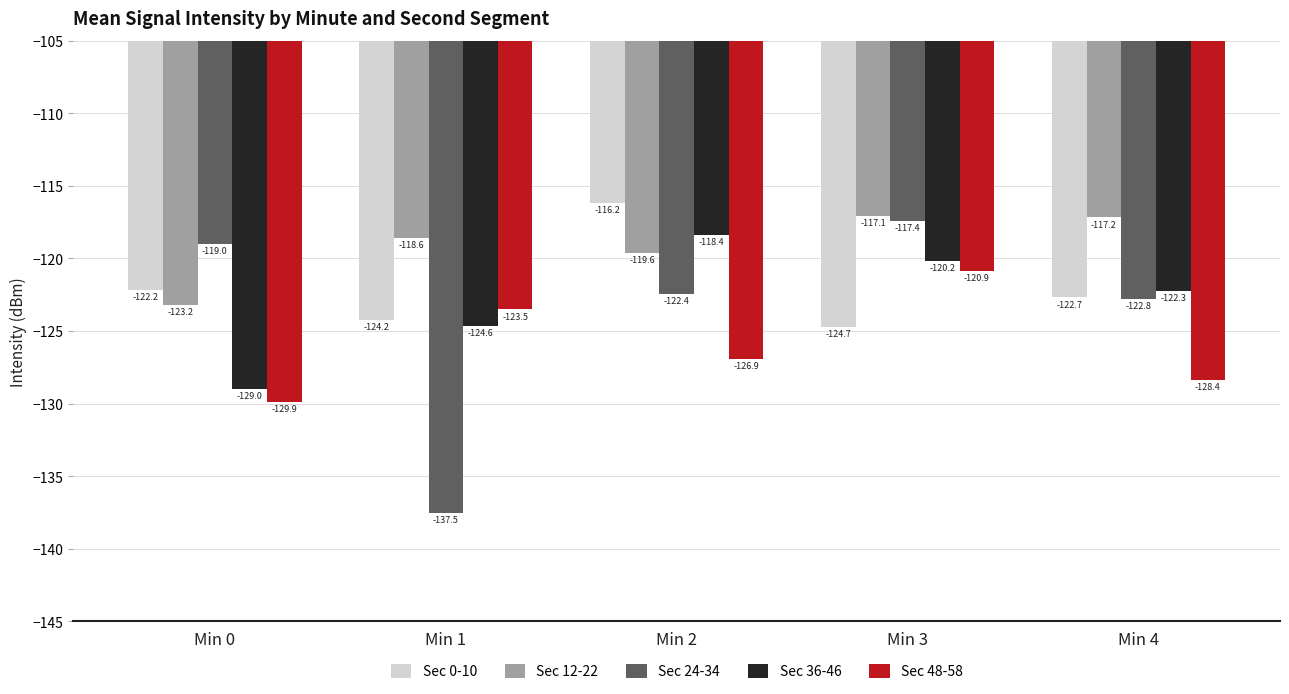

What is the difference between the highest and lowest values at Min 0?

10.9